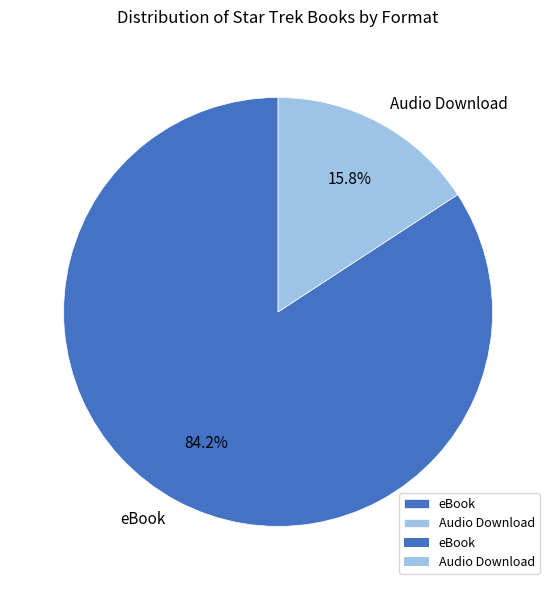

Which category has the biggest portion of the pie?

eBook